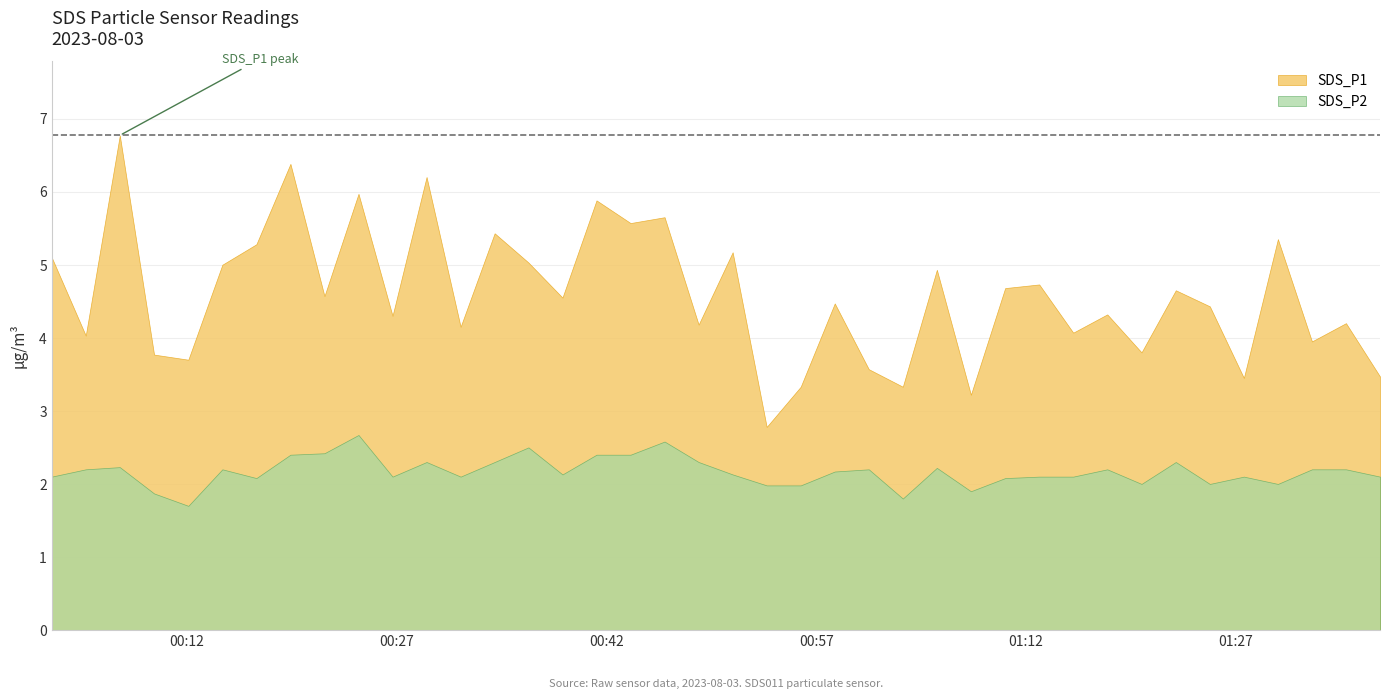

List the series in order of their overall mean, highest first.

SDS_P1, SDS_P2